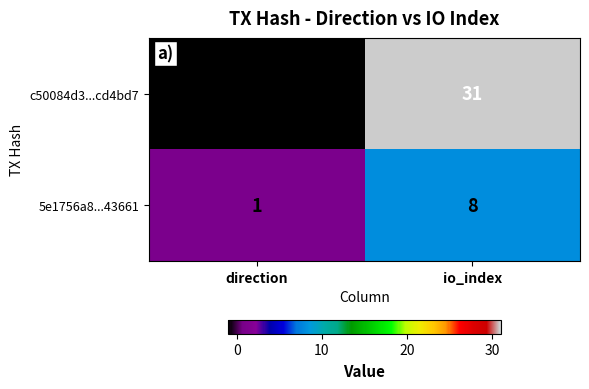

What is the average value of the c50084d3...cd4bd7 series?

15